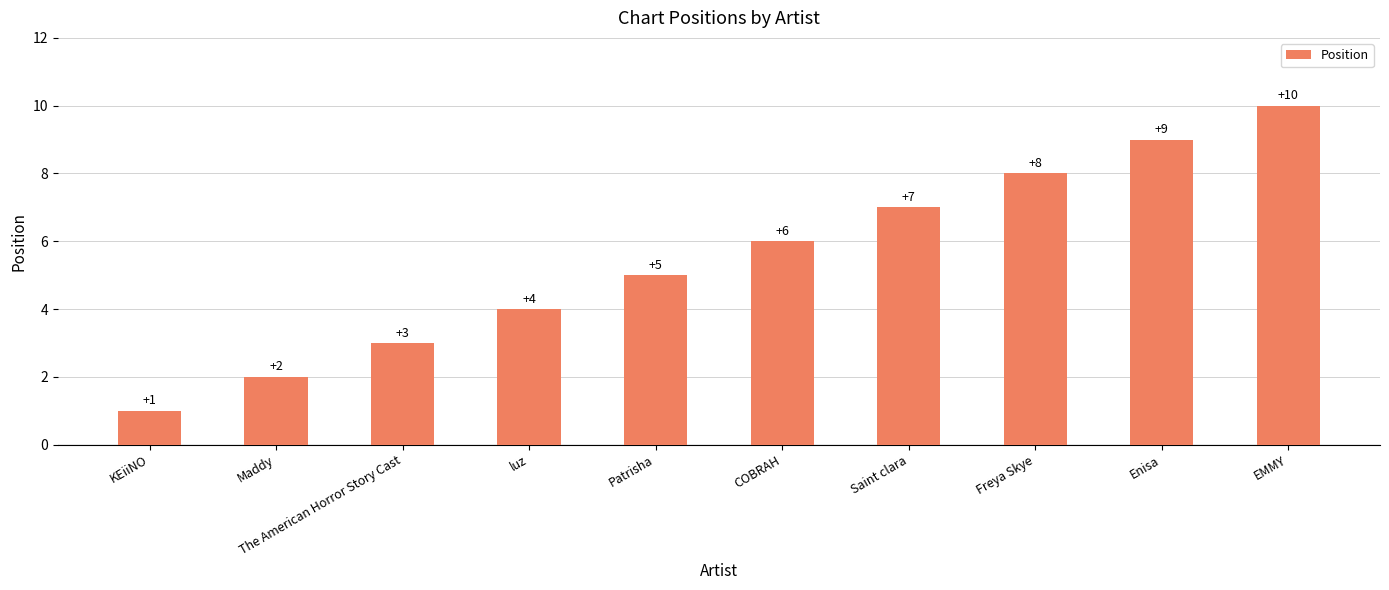

Which label corresponds to the smallest value in the chart?

KEiiNO